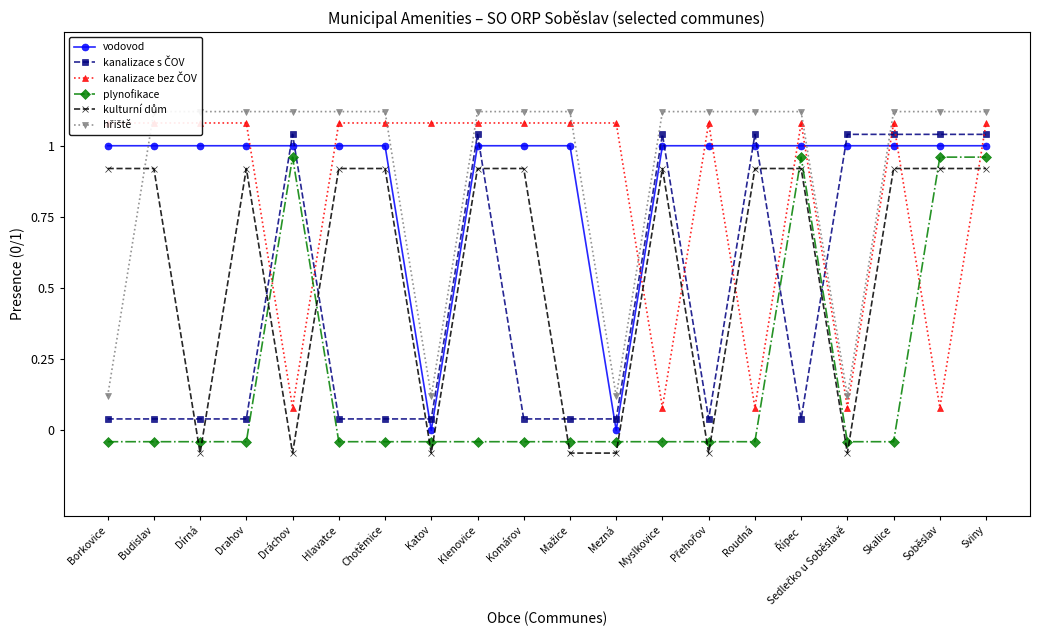

Reading left to right, what are all the values shown in this chart?

vodovod: Borkovice=1.0	Budislav=1.0	Dírná=1.0	Drahov=1.0	Dráchov=1.0	Hlavatce=1.0	Chotěmice=1.0	Katov=0.0	Klenovice=1.0	Komárov=1.0	Mažice=1.0	Mezná=0.0	Myslkovice=1.0	Přehořov=1.0	Roudná=1.0	Řípec=1.0	Sedlečko u Soběslavě=1.0	Skalice=1.0	Soběslav=1.0	Sviny=1.0
kanalizace s ČOV: Borkovice=0.0	Budislav=0.0	Dírná=0.0	Drahov=0.0	Dráchov=1.0	Hlavatce=0.0	Chotěmice=0.0	Katov=0.0	Klenovice=1.0	Komárov=0.0	Mažice=0.0	Mezná=0.0	Myslkovice=1.0	Přehořov=0.0	Roudná=1.0	Řípec=0.0	Sedlečko u Soběslavě=1.0	Skalice=1.0	Soběslav=1.0	Sviny=1.0
kanalizace bez ČOV: Borkovice=1.1	Budislav=1.1	Dírná=1.1	Drahov=1.1	Dráchov=0.1	Hlavatce=1.1	Chotěmice=1.1	Katov=1.1	Klenovice=1.1	Komárov=1.1	Mažice=1.1	Mezná=1.1	Myslkovice=0.1	Přehořov=1.1	Roudná=0.1	Řípec=1.1	Sedlečko u Soběslavě=0.1	Skalice=1.1	Soběslav=0.1	Sviny=1.1
plynofikace: Borkovice=-0.0	Budislav=-0.0	Dírná=-0.0	Drahov=-0.0	Dráchov=1.0	Hlavatce=-0.0	Chotěmice=-0.0	Katov=-0.0	Klenovice=-0.0	Komárov=-0.0	Mažice=-0.0	Mezná=-0.0	Myslkovice=-0.0	Přehořov=-0.0	Roudná=-0.0	Řípec=1.0	Sedlečko u Soběslavě=-0.0	Skalice=-0.0	Soběslav=1.0	Sviny=1.0
kulturní dům: Borkovice=0.9	Budislav=0.9	Dírná=-0.1	Drahov=0.9	Dráchov=-0.1	Hlavatce=0.9	Chotěmice=0.9	Katov=-0.1	Klenovice=0.9	Komárov=0.9	Mažice=-0.1	Mezná=-0.1	Myslkovice=0.9	Přehořov=-0.1	Roudná=0.9	Řípec=0.9	Sedlečko u Soběslavě=-0.1	Skalice=0.9	Soběslav=0.9	Sviny=0.9
hřiště: Borkovice=0.1	Budislav=1.1	Dírná=1.1	Drahov=1.1	Dráchov=1.1	Hlavatce=1.1	Chotěmice=1.1	Katov=0.1	Klenovice=1.1	Komárov=1.1	Mažice=1.1	Mezná=0.1	Myslkovice=1.1	Přehořov=1.1	Roudná=1.1	Řípec=1.1	Sedlečko u Soběslavě=0.1	Skalice=1.1	Soběslav=1.1	Sviny=1.1